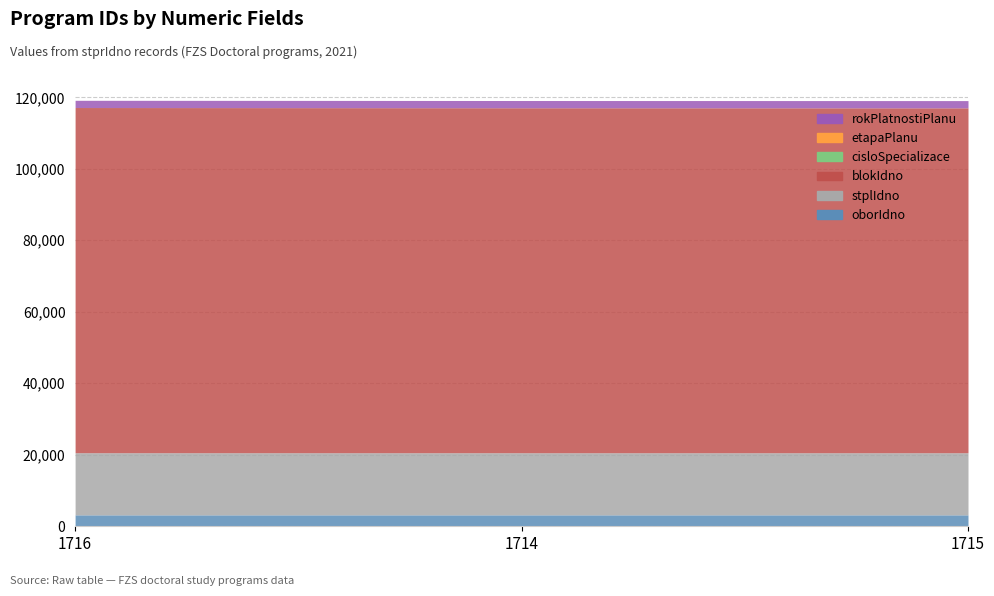

What is the label of the 3rd point from the right?

1716